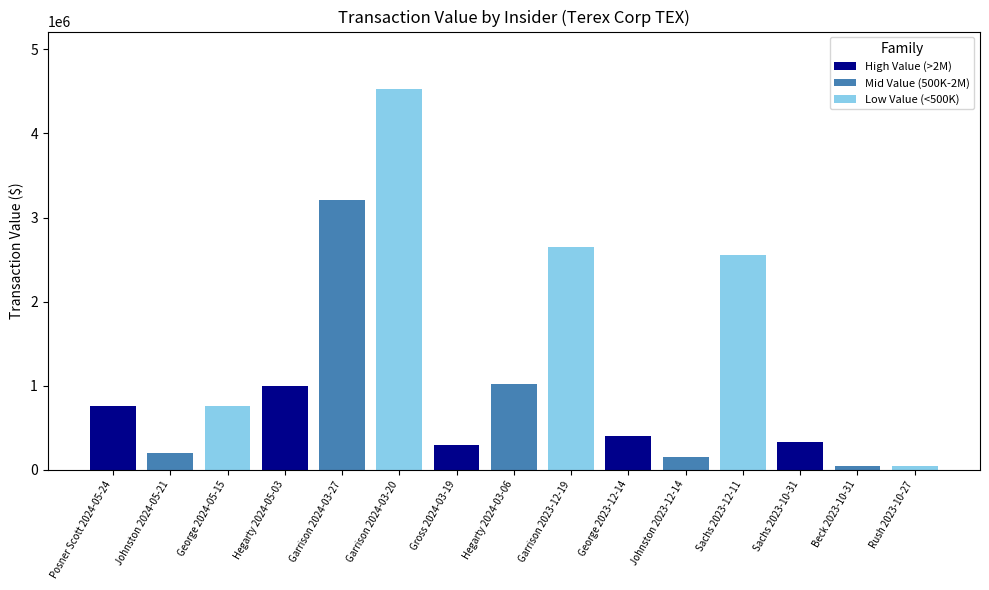

Read the value at Posner Scott 2024-05-24.

756000